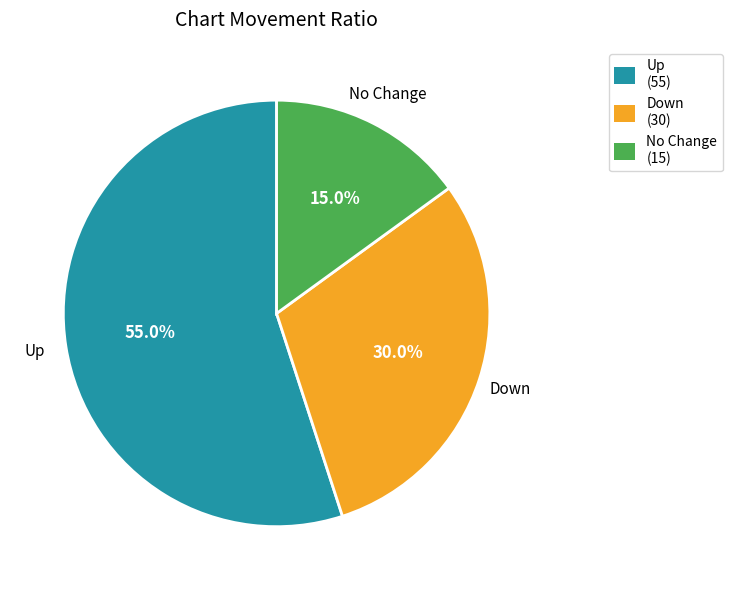

Is there any slice that represents more than half of the pie?

Yes